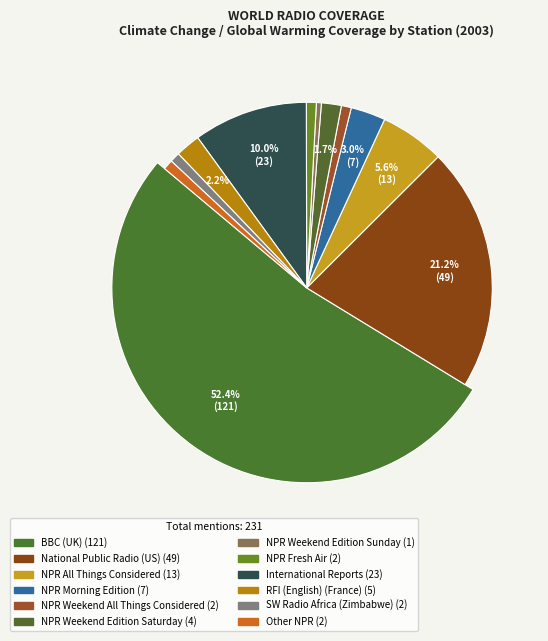

Is the sum of RFI (English) (France) and BBC (UK) greater than half?

Yes